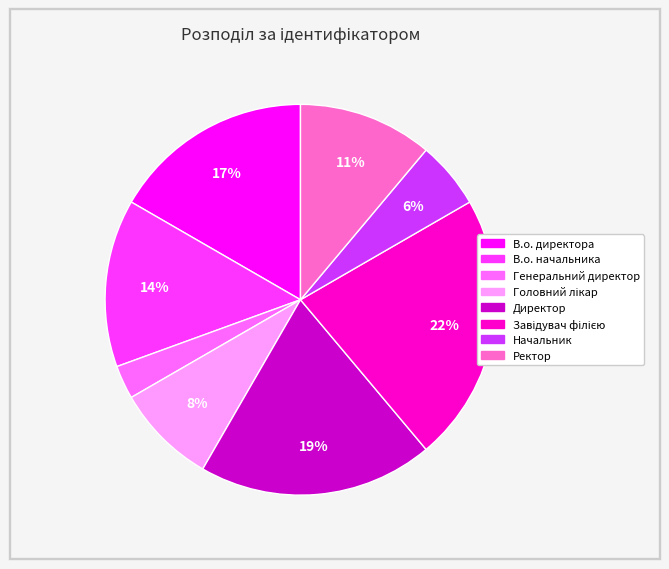

How many segments does this pie chart have?

8